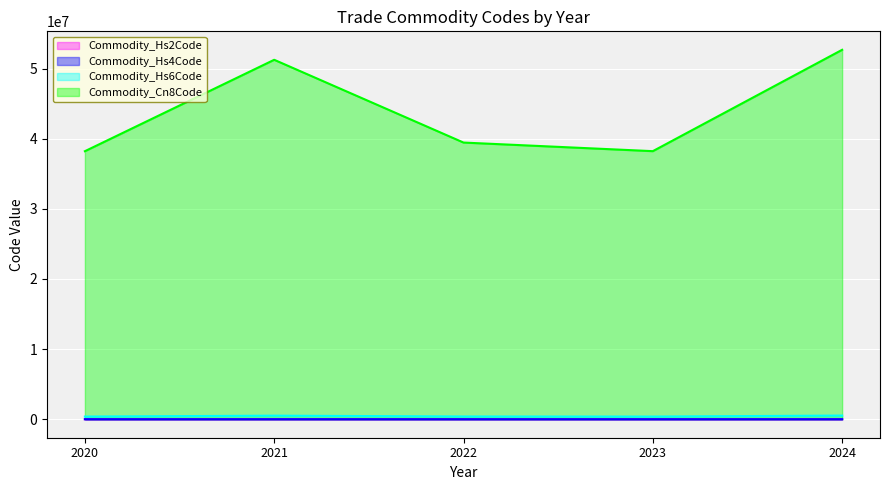

What is the minimum value for Commodity_Cn8Code?

38220000.0